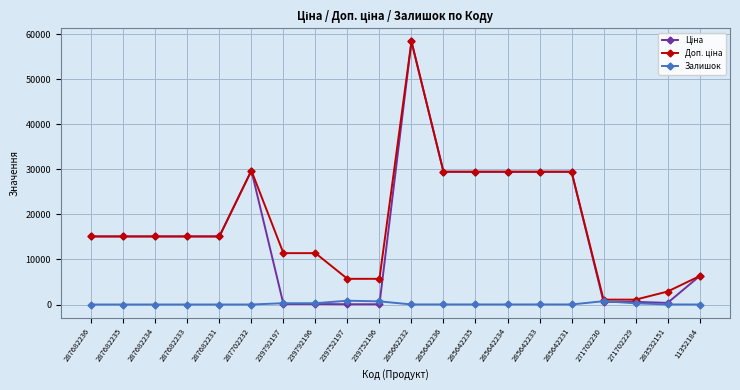

Is it true that Залишок equals 16.0 at 285642236?

True